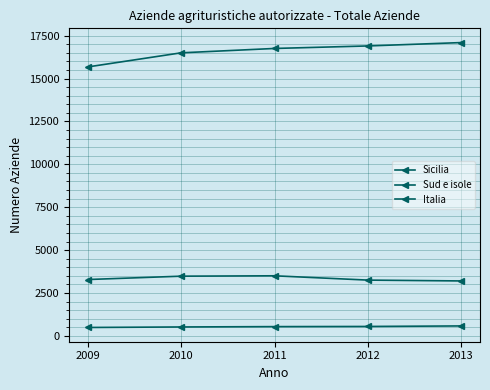

At which label is Sud e isole closest to 3350?

2009